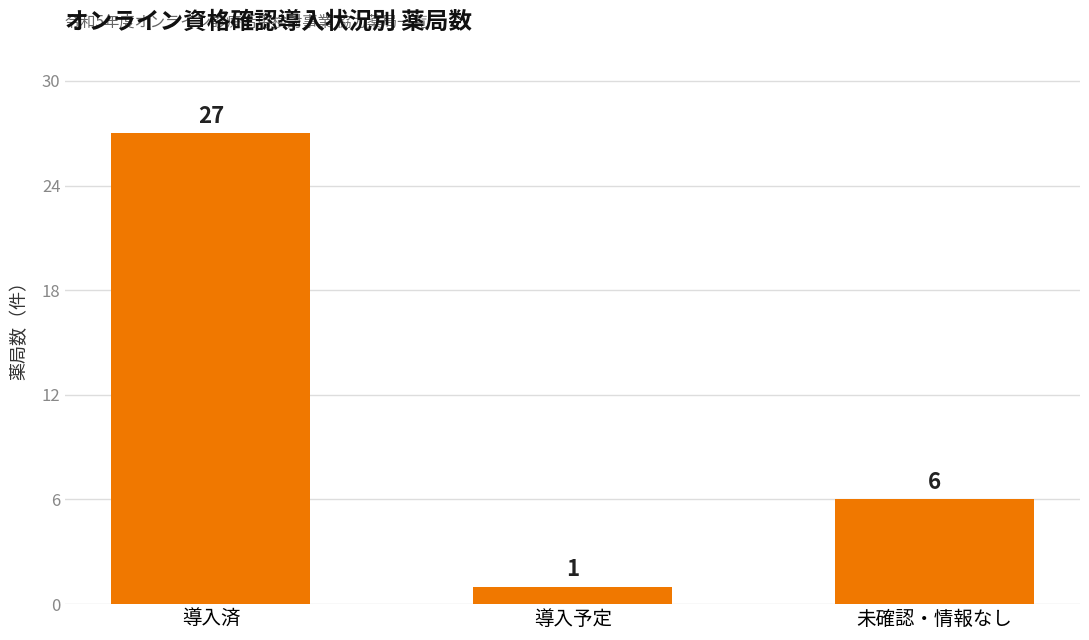

What is the value of the 3rd bar from the left?

6